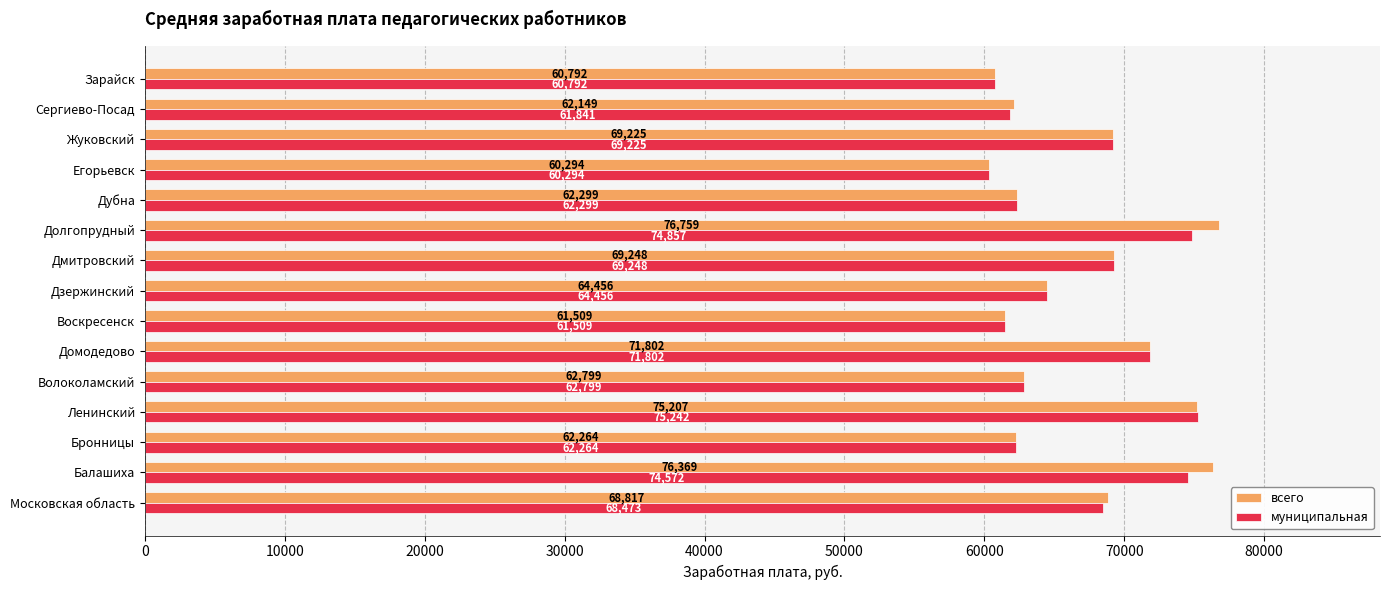

Which series has the widest spread of values?

всего